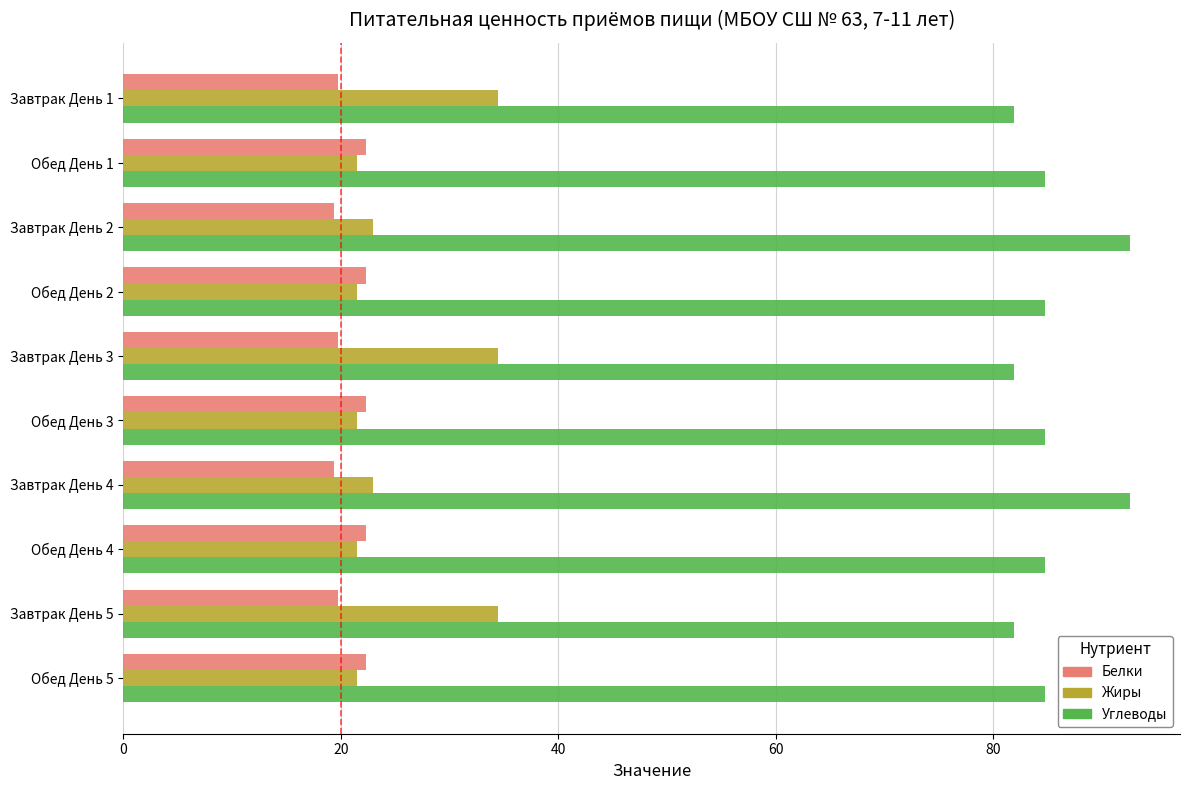

Which series has the largest range (max minus min)?

Жиры